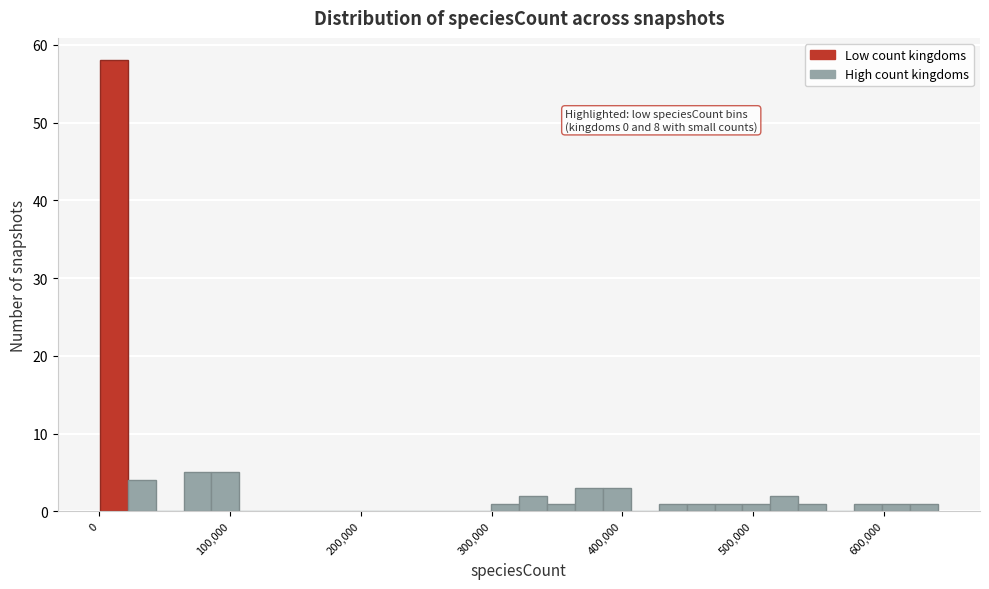

Around what value on the x-axis is the tallest bar? Give the approximate position of its centre, as read against the axis.

10000